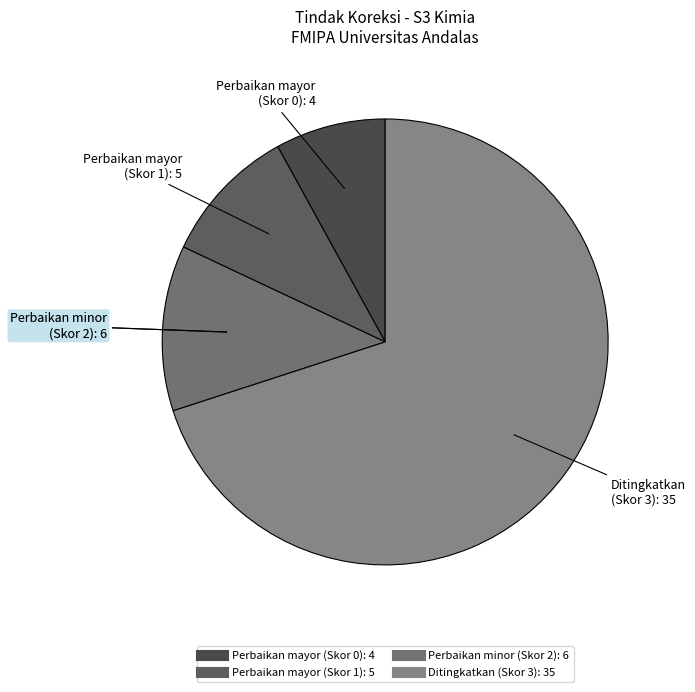

Do Perbaikan minor (Skor 2) and Perbaikan mayor (Skor 0) together represent more than half of the pie?

No